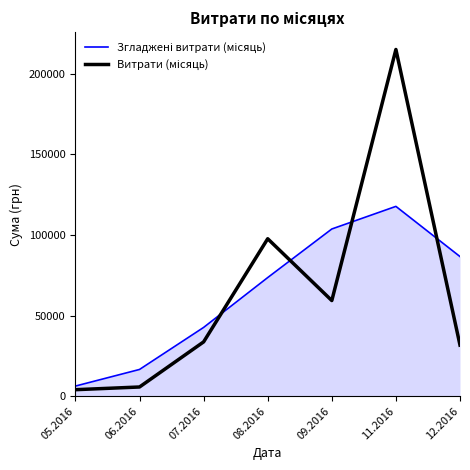

What is the difference between the highest and lowest values at 09.2016?

44413.8